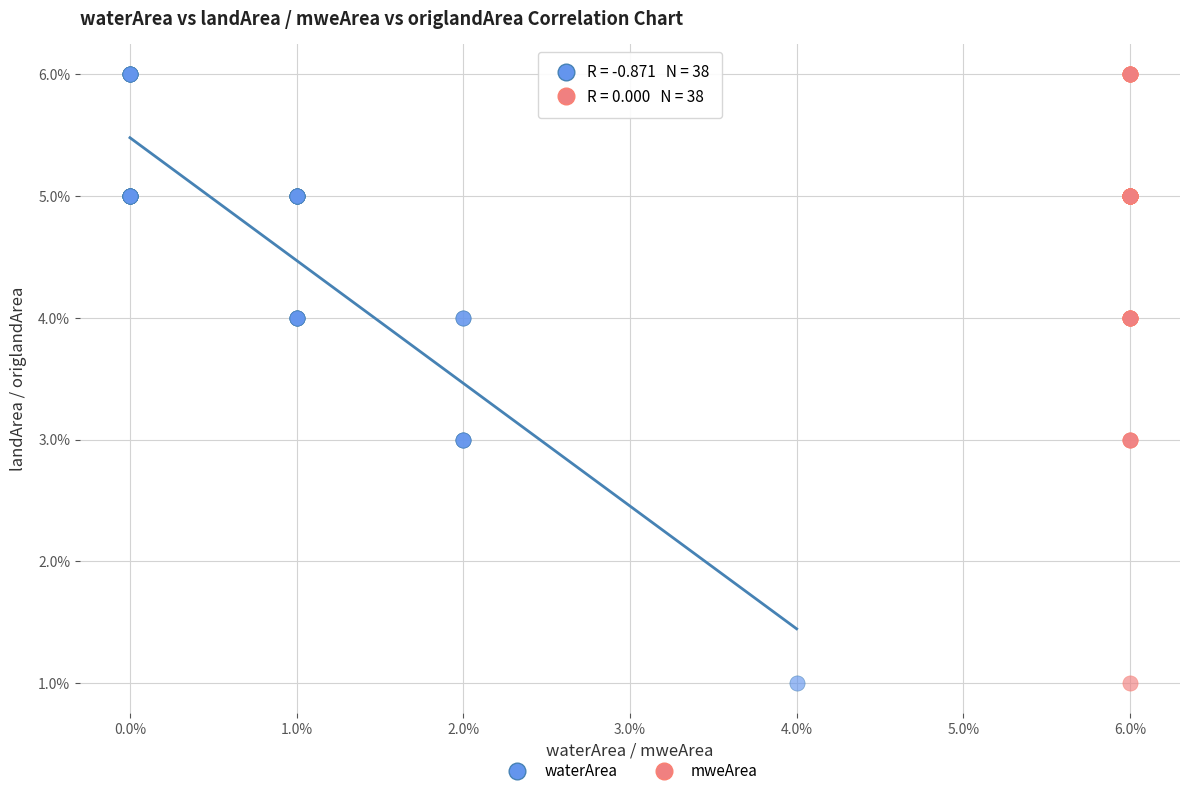

What are all the series names shown in the legend?

waterArea, mweArea